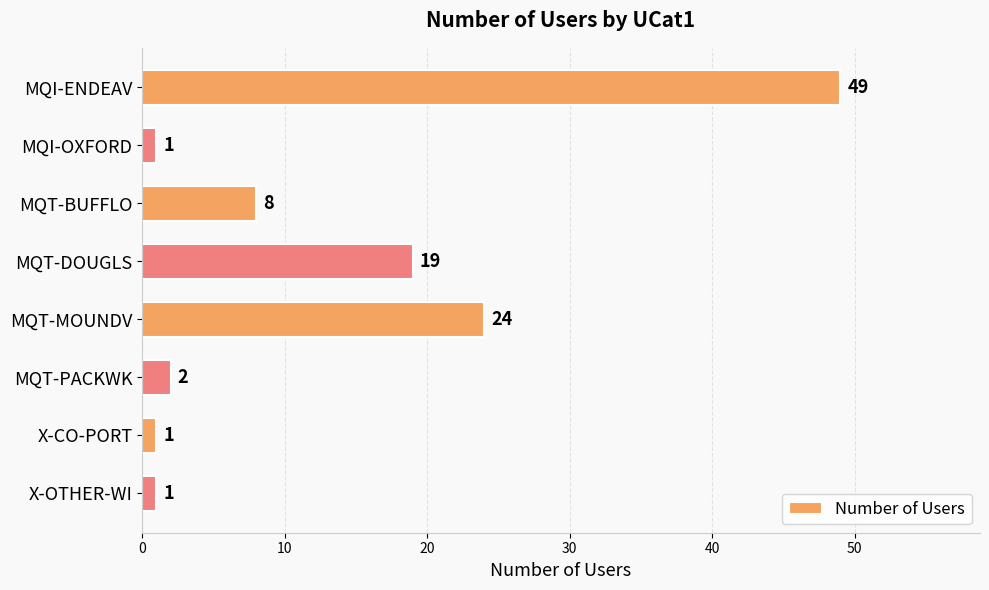

How many data points does each series have?

8